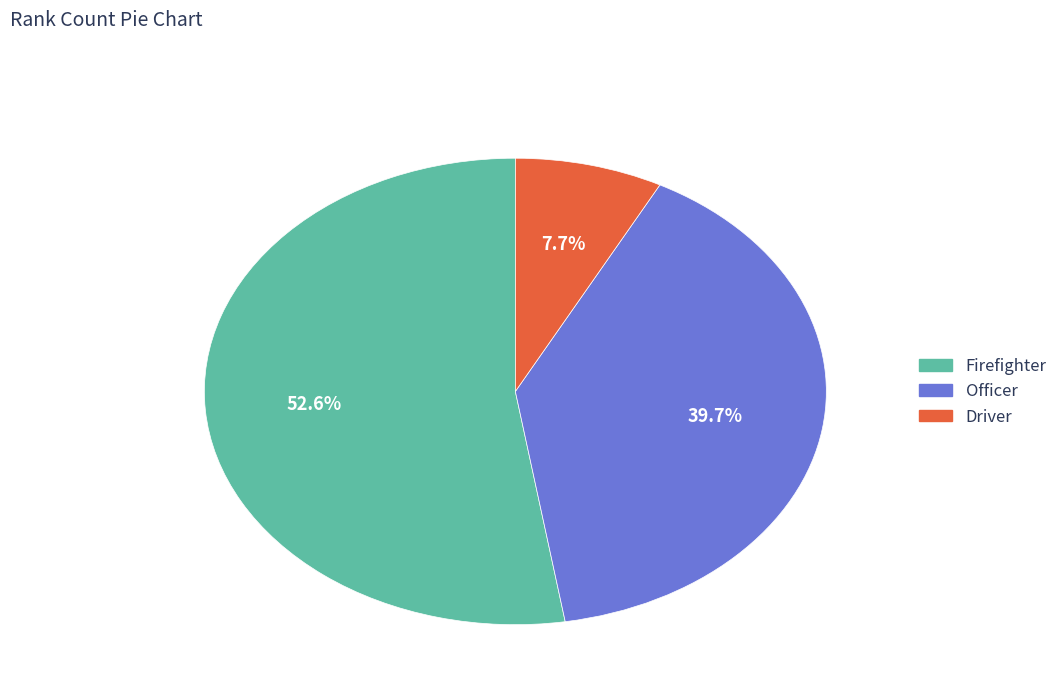

What is the smallest slice in the pie chart?

Driver